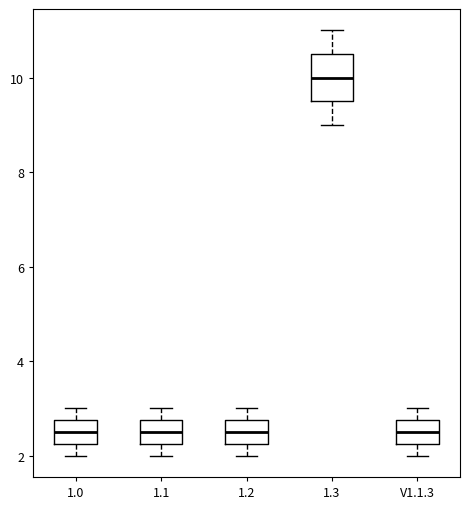

Reading left to right, read every box against the y-axis: the position of its median line, the range the box covers, and the ends of its whiskers. The values are not printed on the chart, so give them approximately, as read against the axis.

1.0: median 2.6, box 2.2 to 2.8, whiskers 2.0 to 3.0
1.1: median 2.6, box 2.2 to 2.8, whiskers 2.0 to 3.0
1.2: median 2.6, box 2.2 to 2.8, whiskers 2.0 to 3.0
1.3: median 10.0, box 9.6 to 10.6, whiskers 9.0 to 11.0
V1.1.3: median 2.6, box 2.2 to 2.8, whiskers 2.0 to 3.0